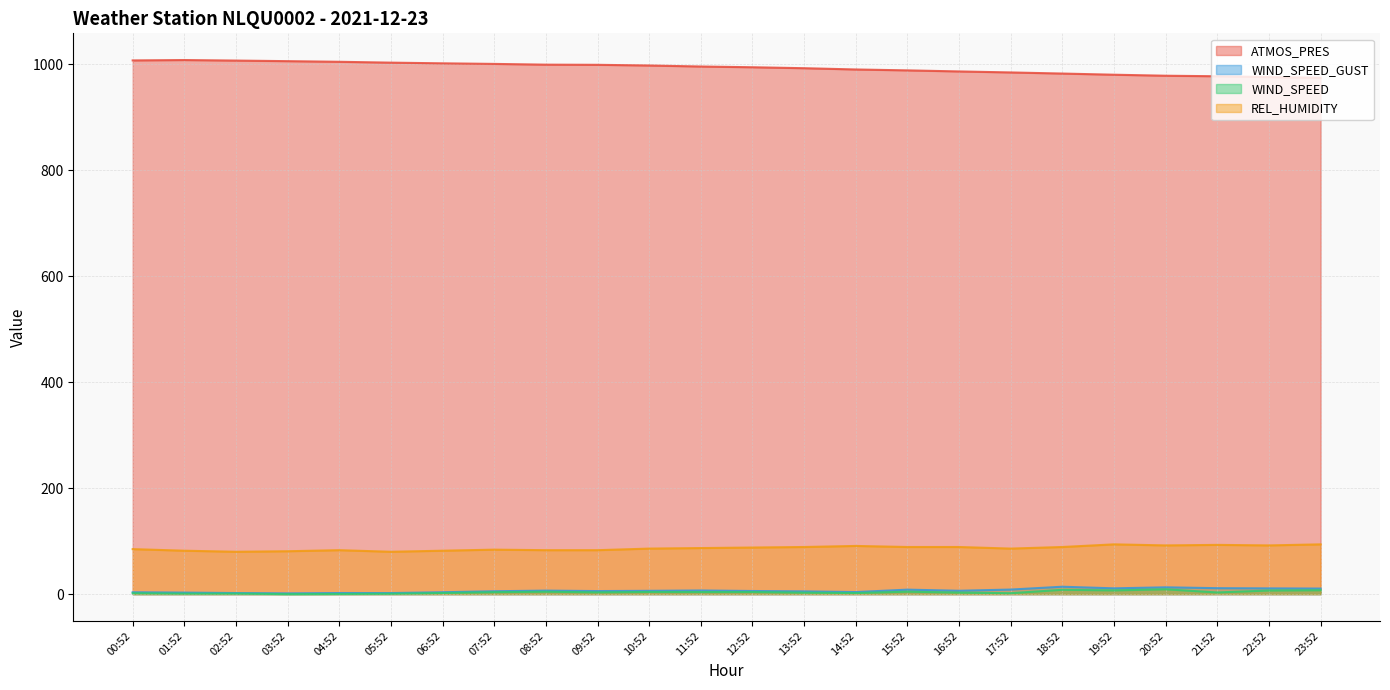

The value of WIND_SPEED_GUST at 11:52 is 6.9. True or false?

True